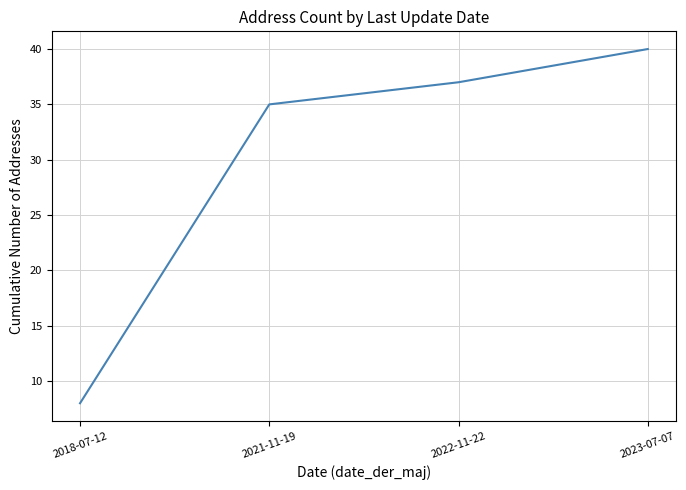

What is the difference between the values at 2021-11-19 and 2022-11-22?

2